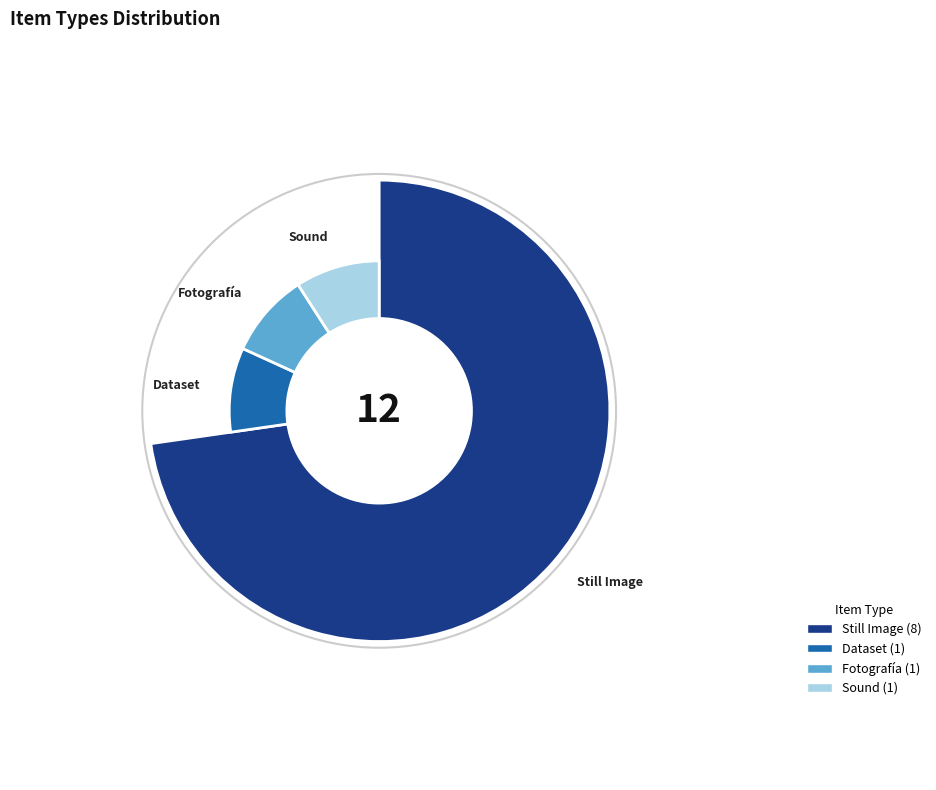

Do Dataset and Fotografía together represent more than half of the pie?

No